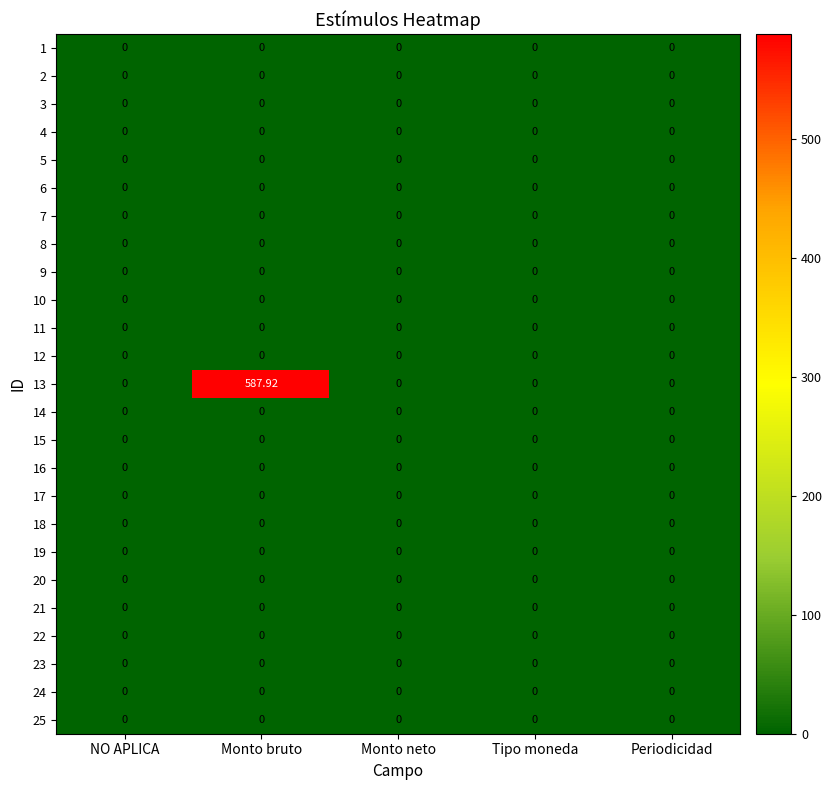

What is the total value across all series at Monto bruto?

587.9